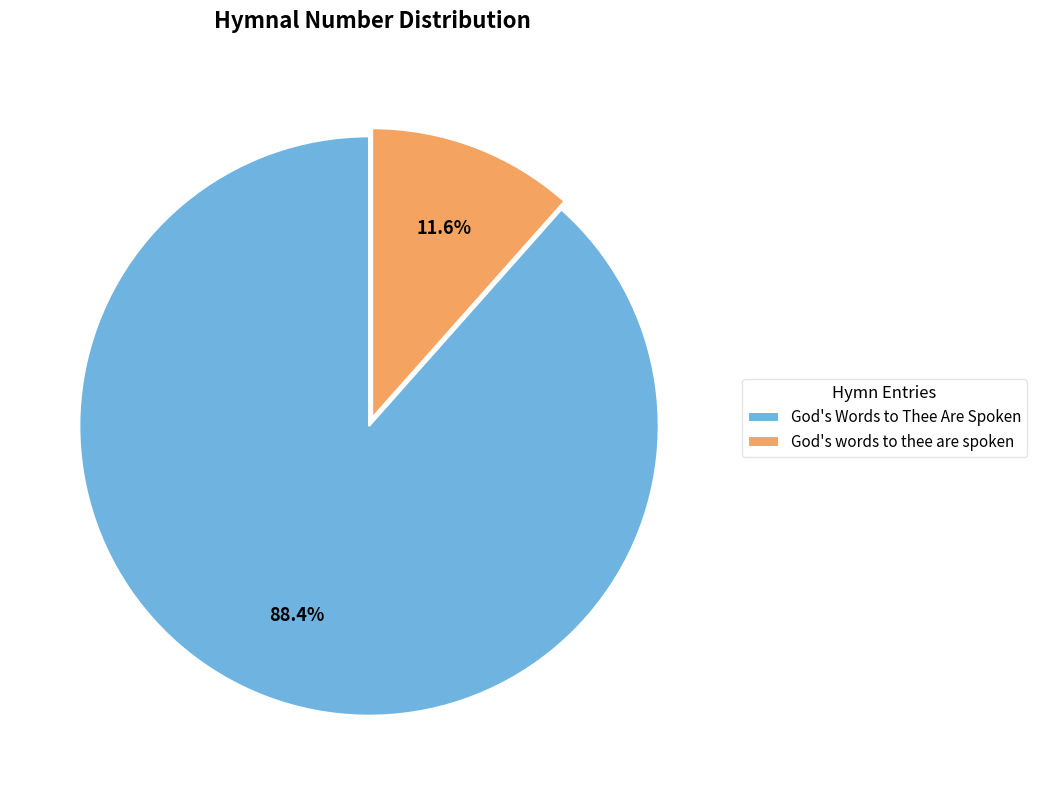

Count the number of slices in the pie.

2